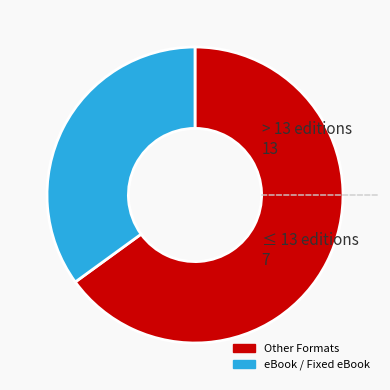

What is the ratio of the value at eBook / Fixed eBook to the value at Other Formats?

0.5